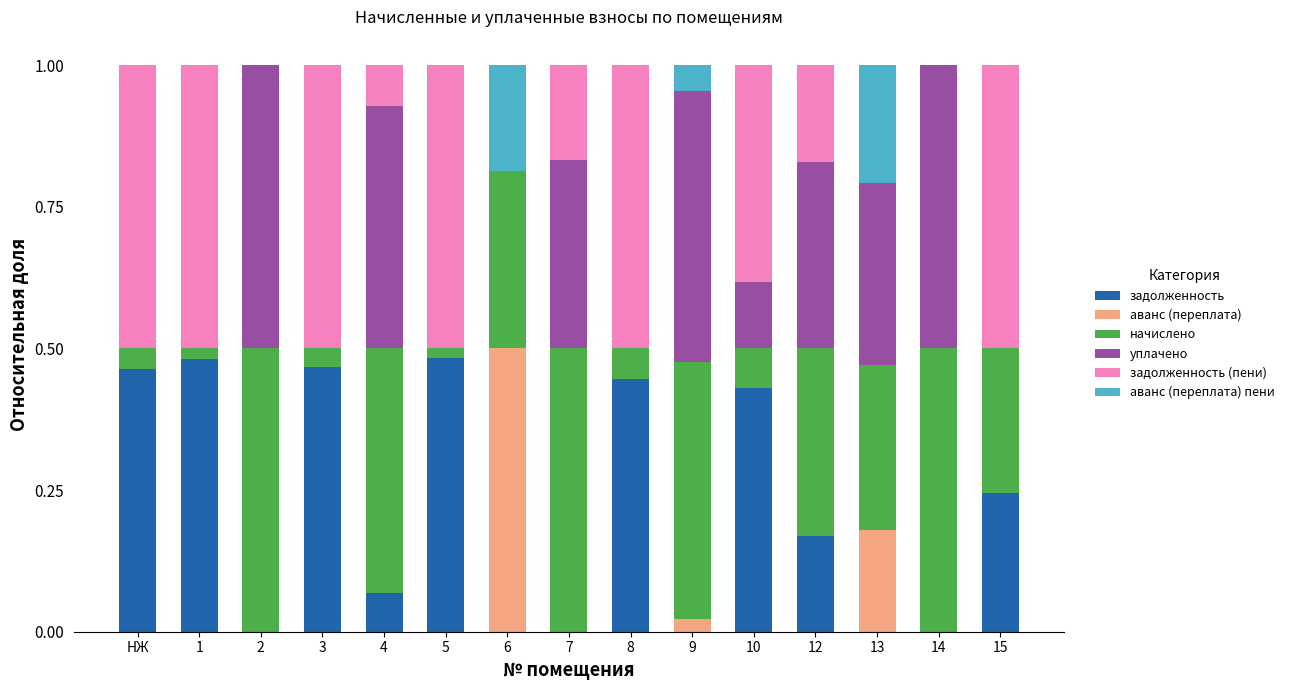

What is the sum of all задолженность values?

3.3